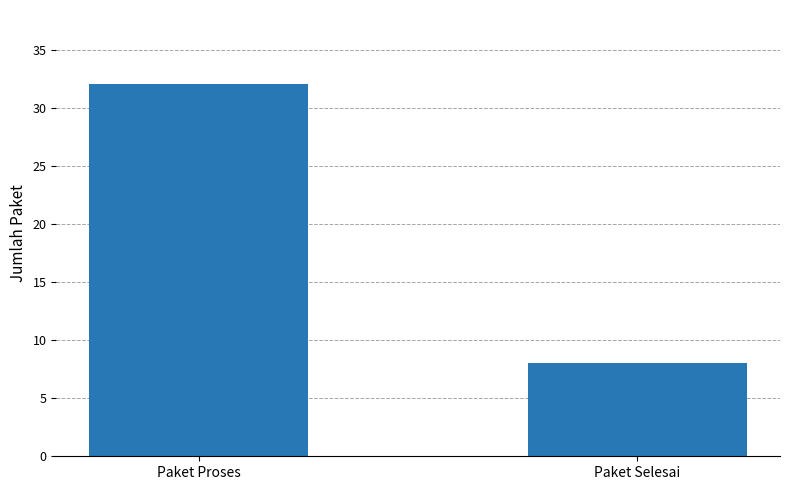

The value at Paket Selesai is 11. True or false?

False